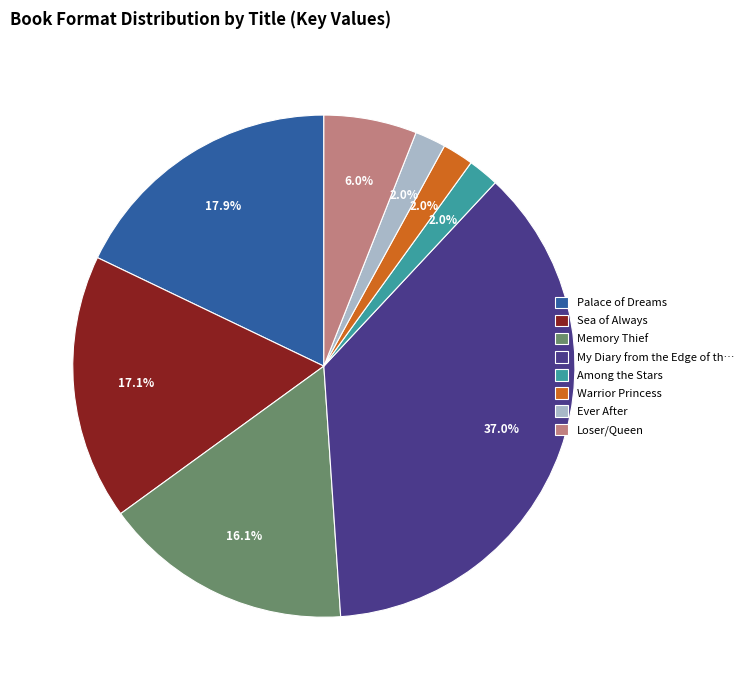

Does any single category account for the majority?

No